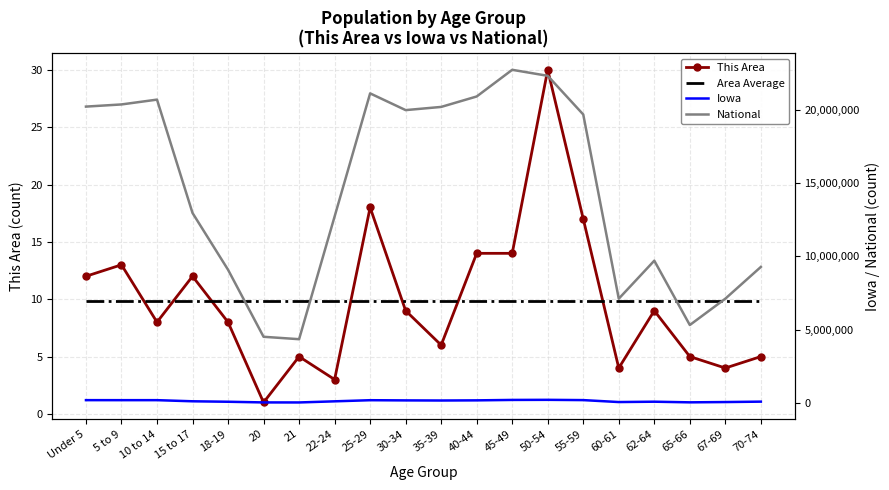

What are all the series names shown in the legend?

This Area, Area Average, Iowa, National